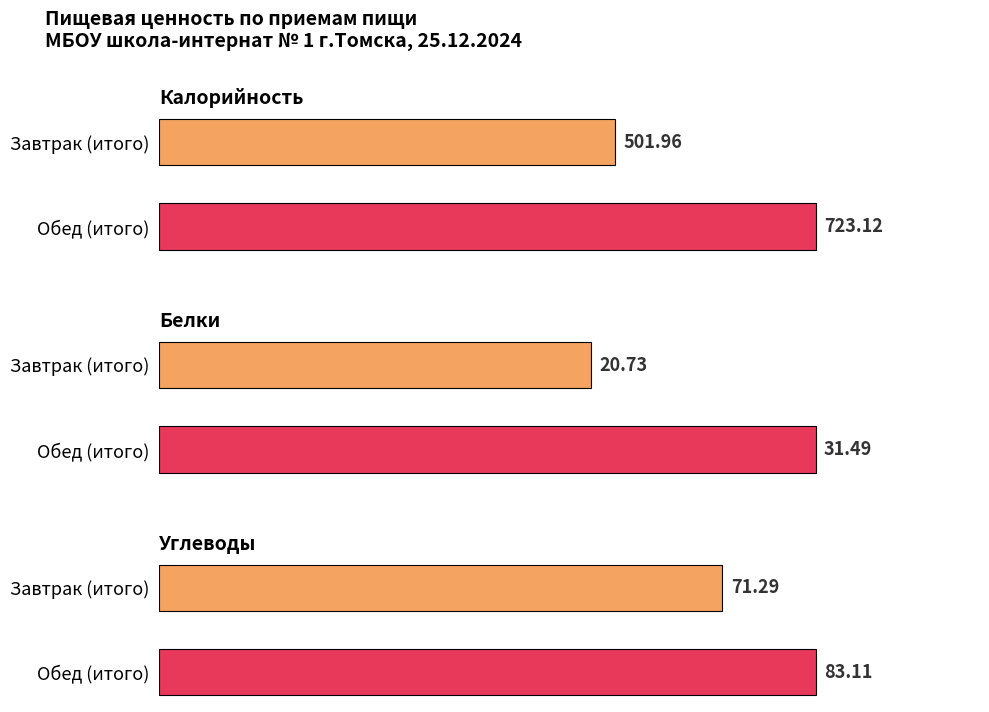

What is the smallest value displayed?

20.7